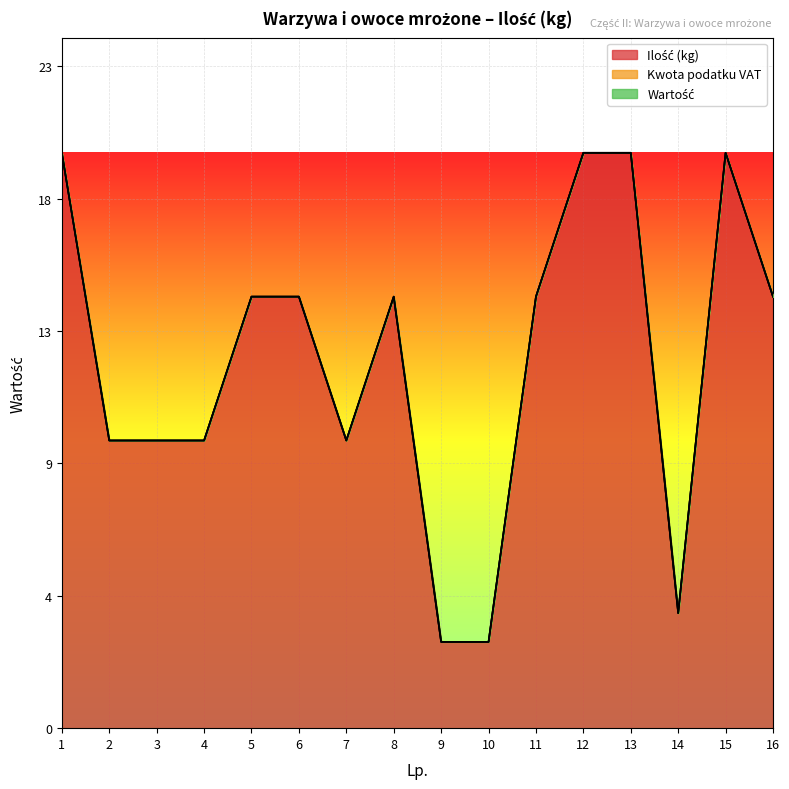

Between 4 and 13, which series saw the biggest shift?

Ilość (kg)